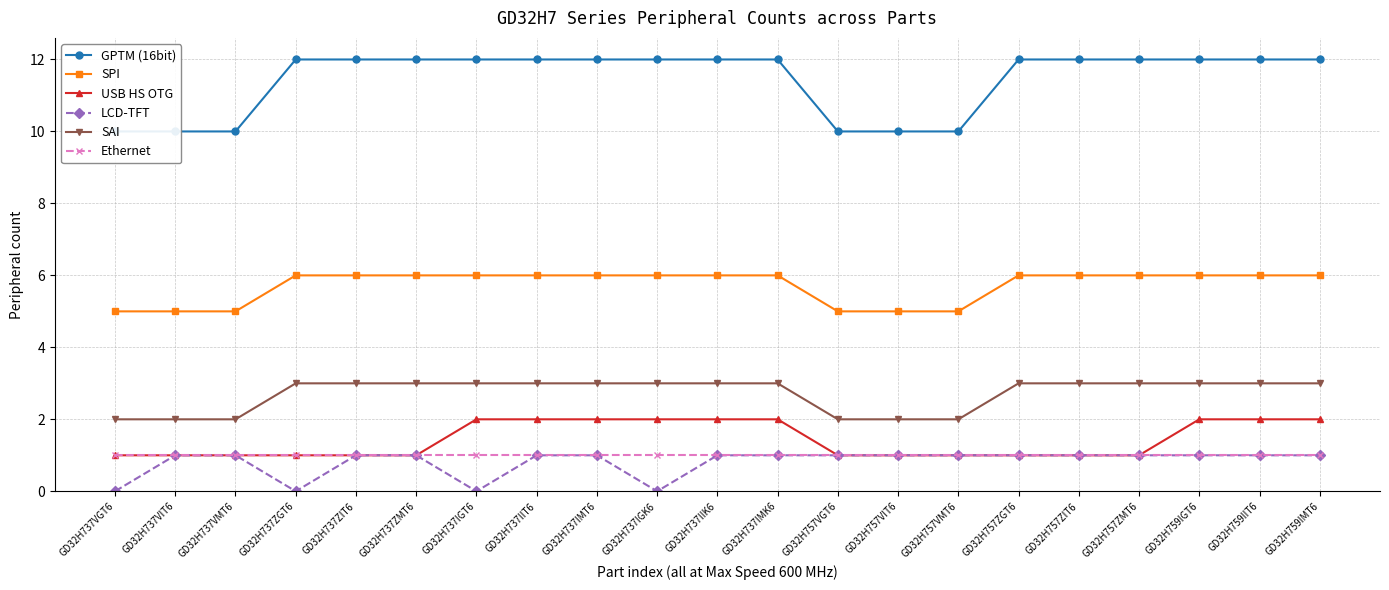

True or false: USB HS OTG and SPI cross at least once.

False